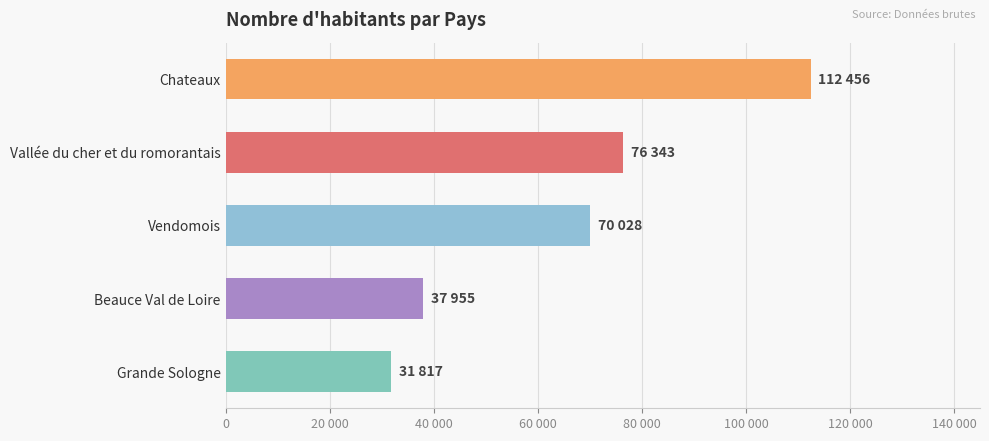

Does the chart contain any negative values?

No